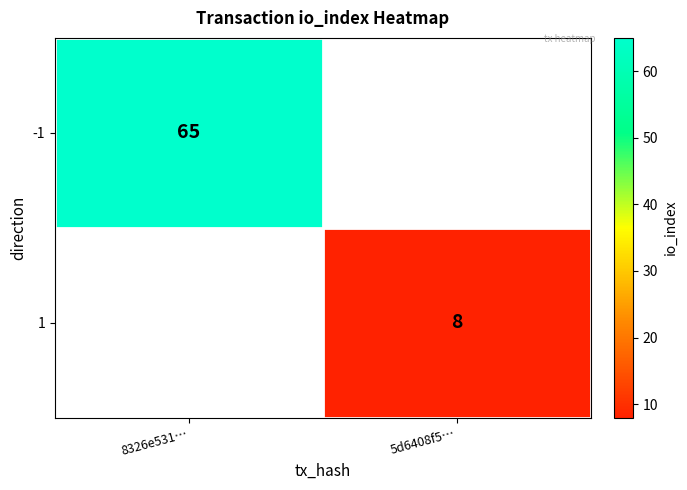

Which category has the highest value across all series?

8326e531…